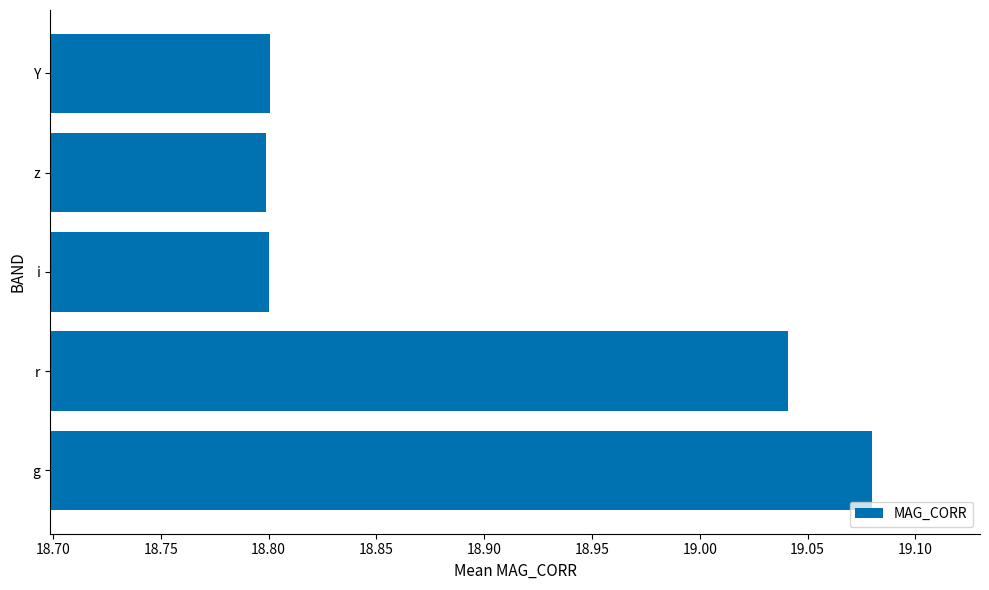

What is the sum of the values at i and Y?

37.6